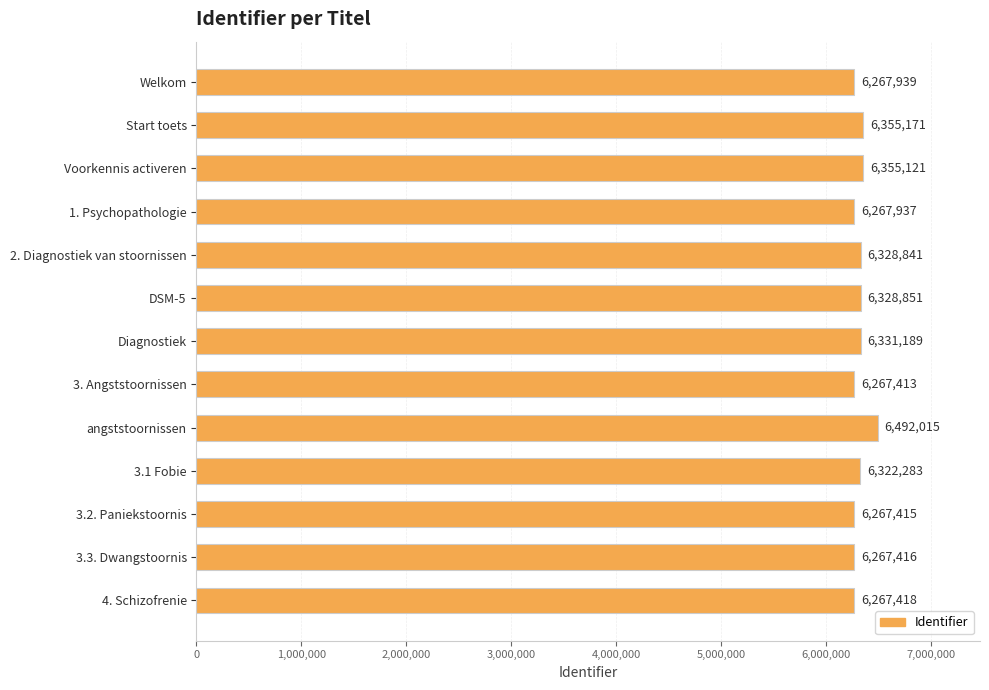

At which label is the value closest to 6379714?

Start toets